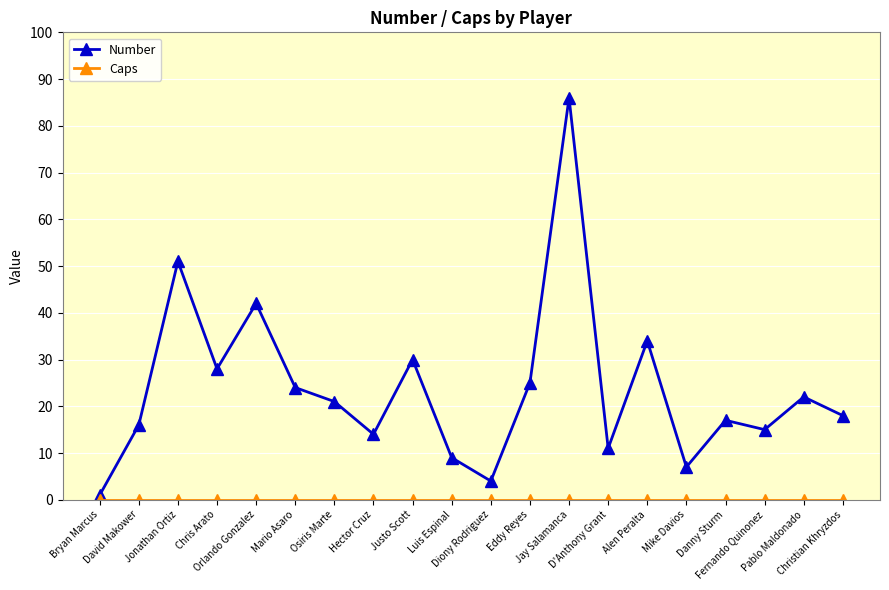

What is the maximum value shown in the chart?

86